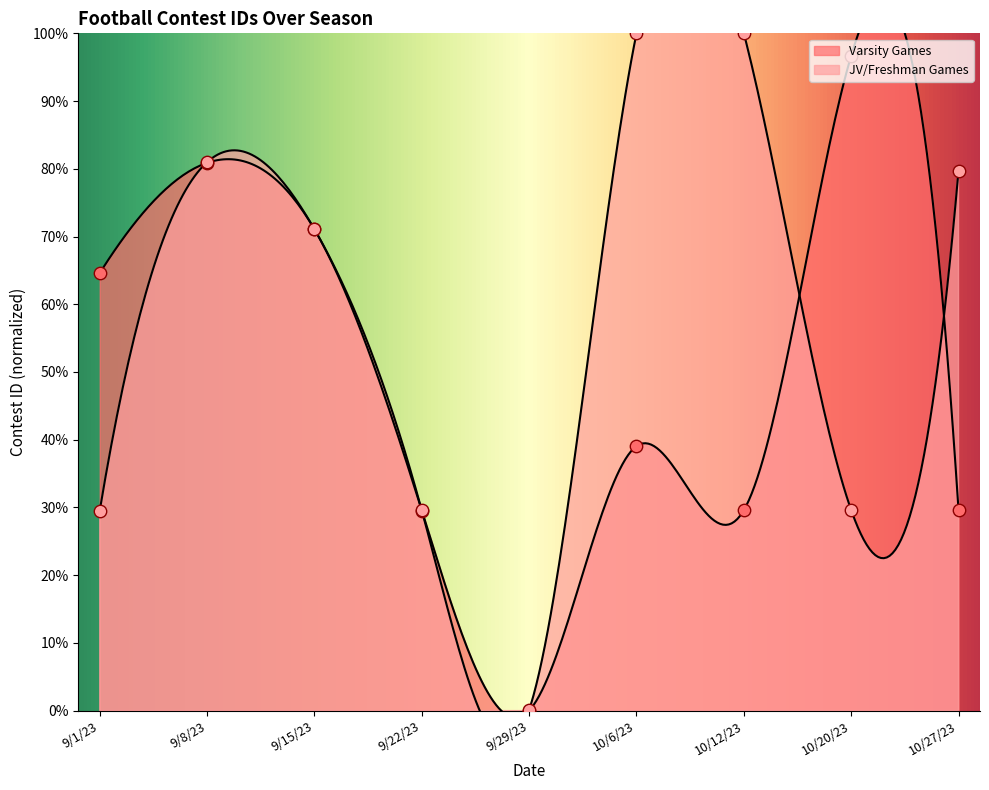

At how many categories does at least one series exceed 47?

7